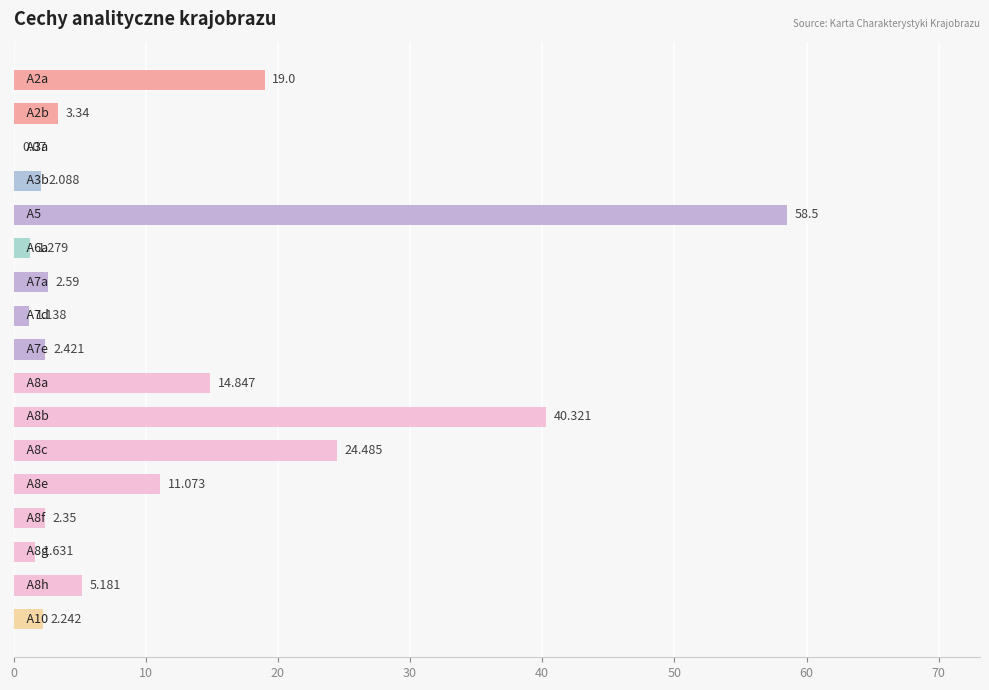

Count the number of categories in the chart.

17